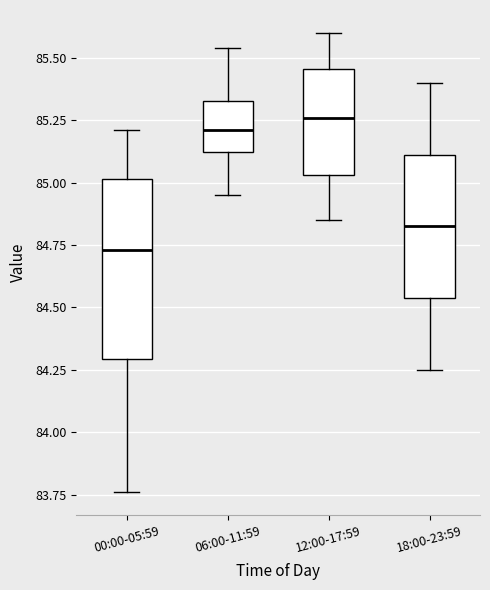

Reading left to right, read every box against the y-axis: the position of its median line, the range the box covers, and the ends of its whiskers. The values are not printed on the chart, so give them approximately, as read against the axis.

00:00-05:59: median 84.75, box 84.30 to 85.00, whiskers 83.75 to 85.20
06:00-11:59: median 85.20, box 85.10 to 85.35, whiskers 84.95 to 85.55
12:00-17:59: median 85.25, box 85.05 to 85.45, whiskers 84.85 to 85.60
18:00-23:59: median 84.85, box 84.55 to 85.10, whiskers 84.25 to 85.40